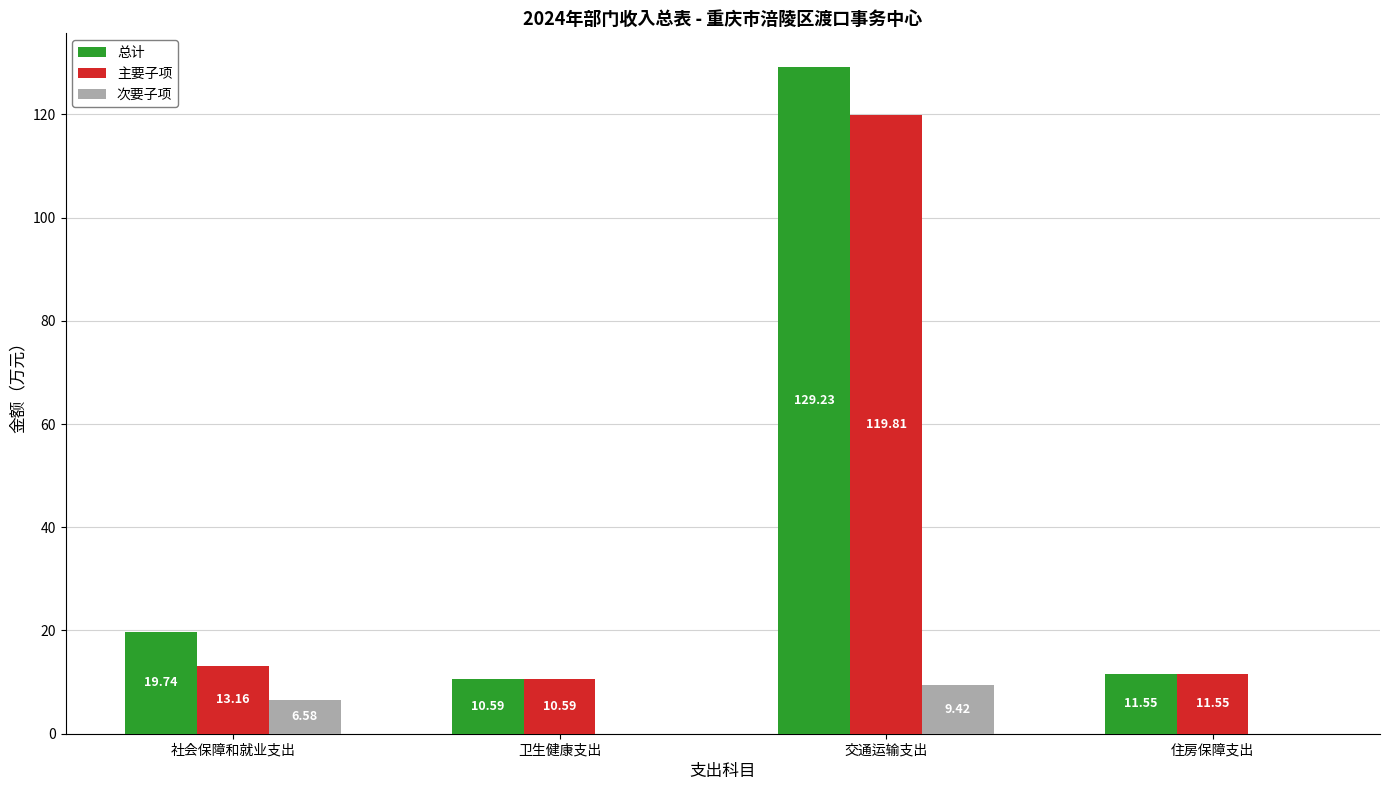

Which series has the largest total across all categories?

总计